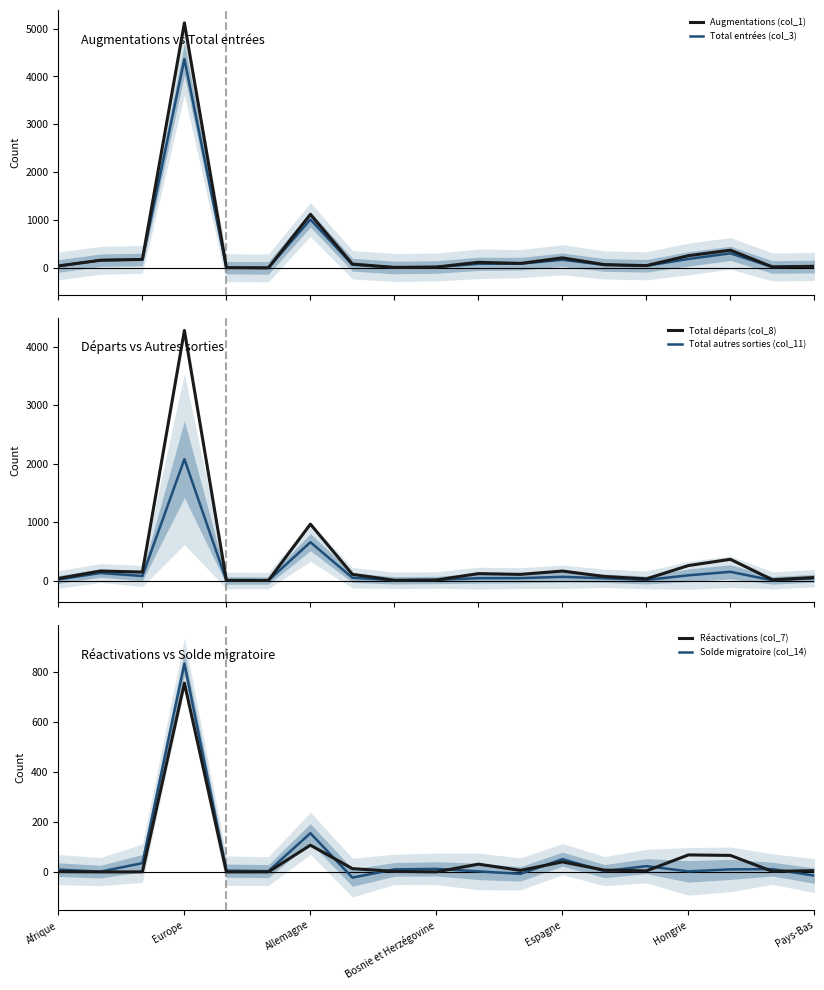

In Solde migratoire (col_14), how many points are lower than both neighbors (excluding endpoints)?

6